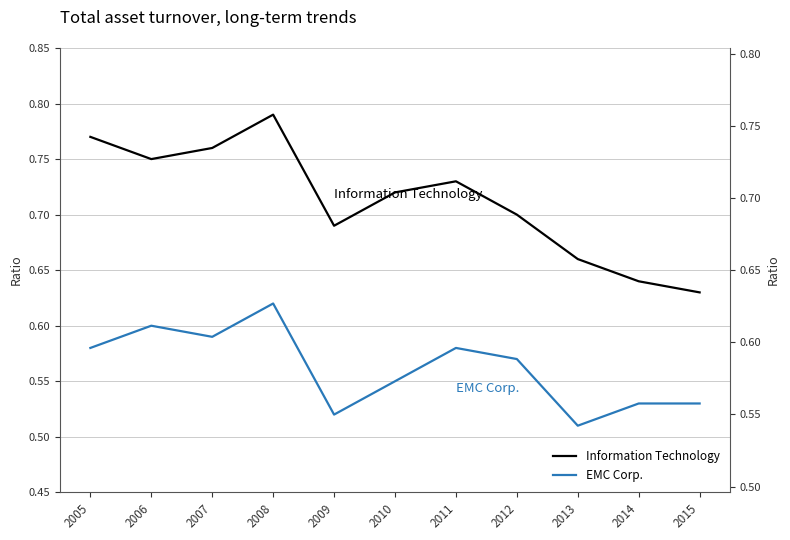

What is the sum of the EMC Corp. values at 2011 and 2005?

1.2